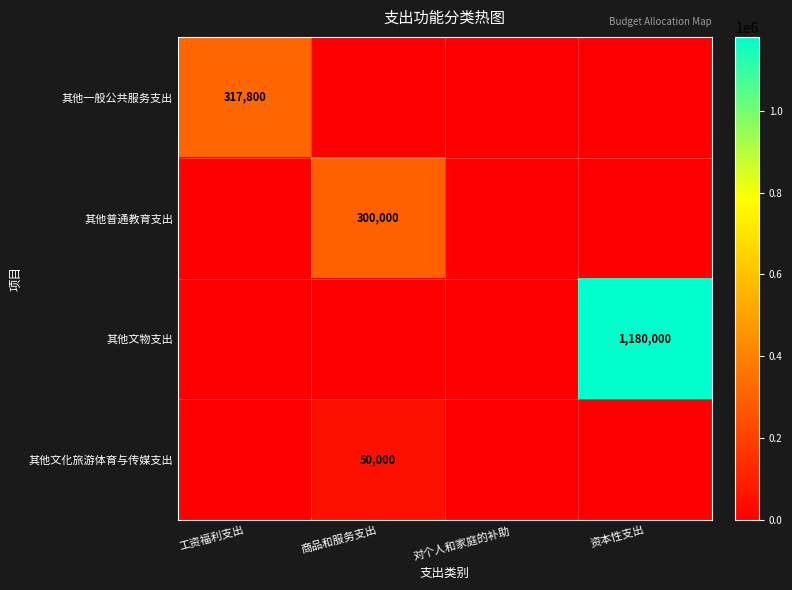

The 其他一般公共服务支出 series shows 317800 at 工资福利支出. True or false?

True